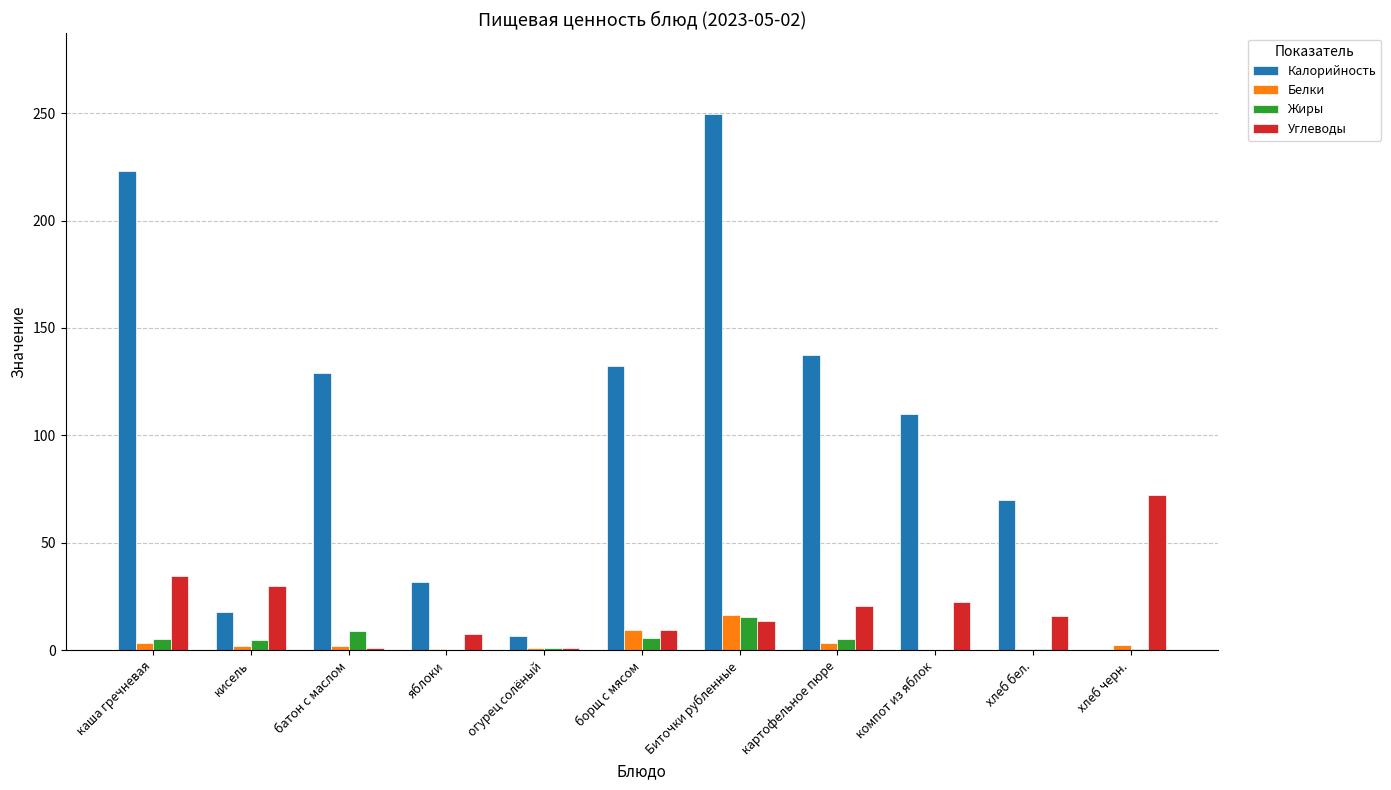

What are all the series names shown in the legend?

Калорийность, Белки, Жиры, Углеводы